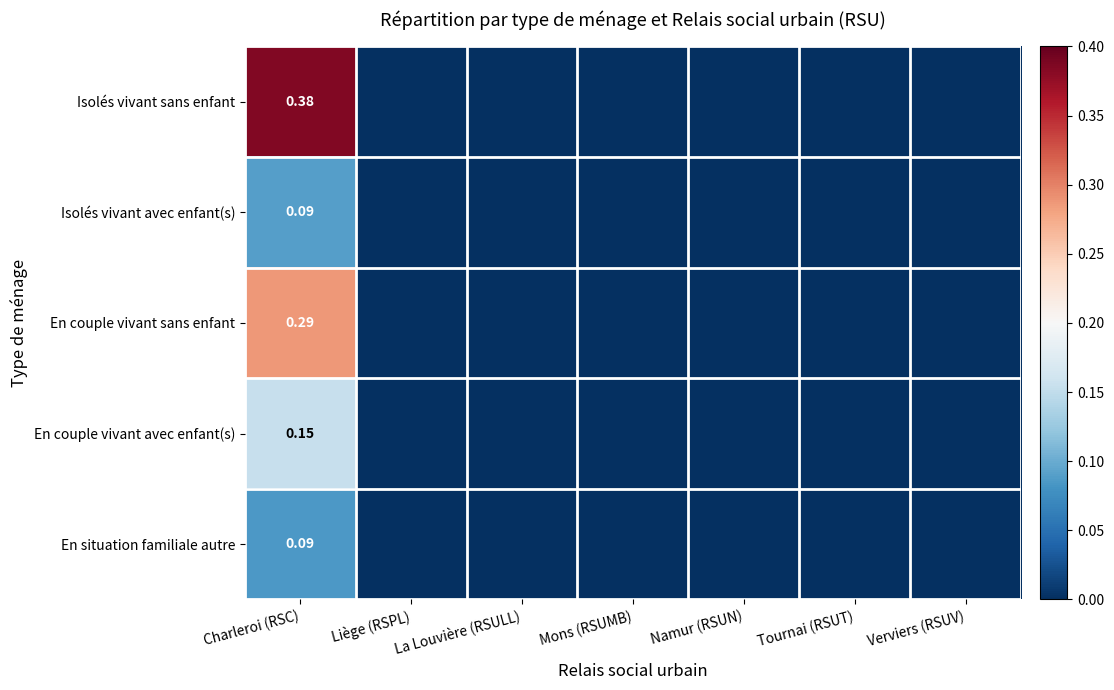

Is it true that En couple vivant sans enfant equals 0.0 at La Louvière (RSULL)?

True